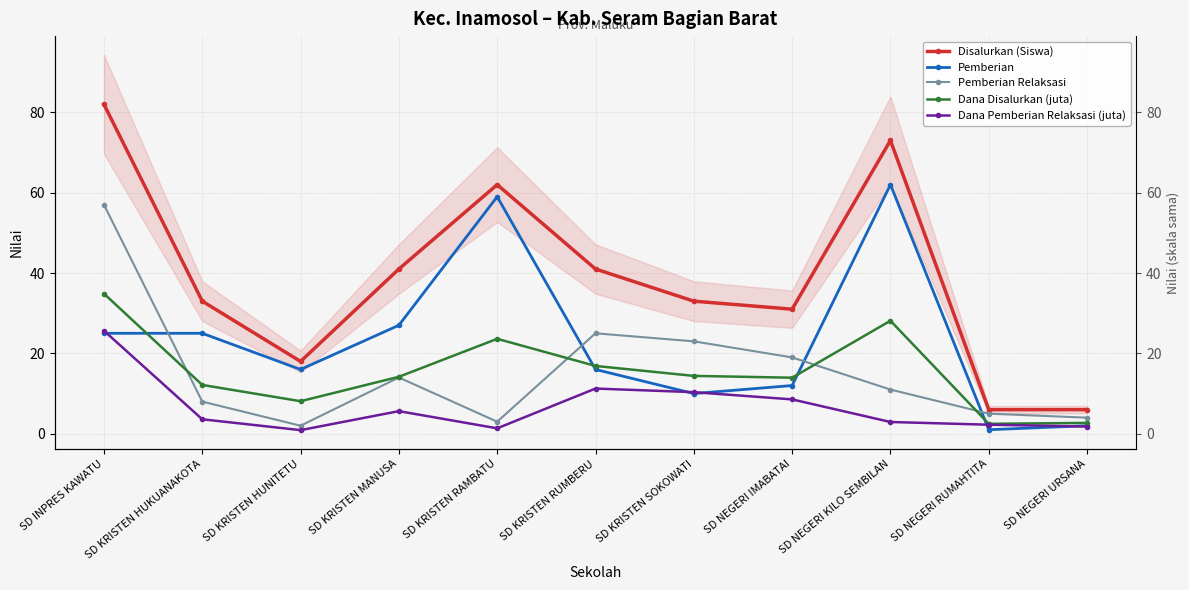

What is the sum of all Disalurkan (Siswa) values?

426.0